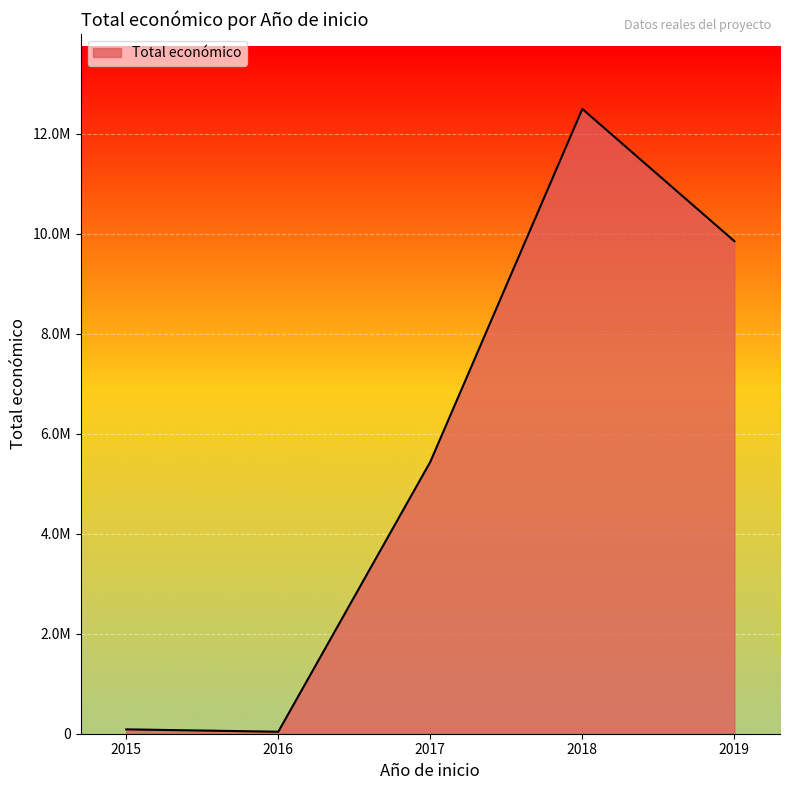

Is this an area chart (filled region under the line)?

Yes